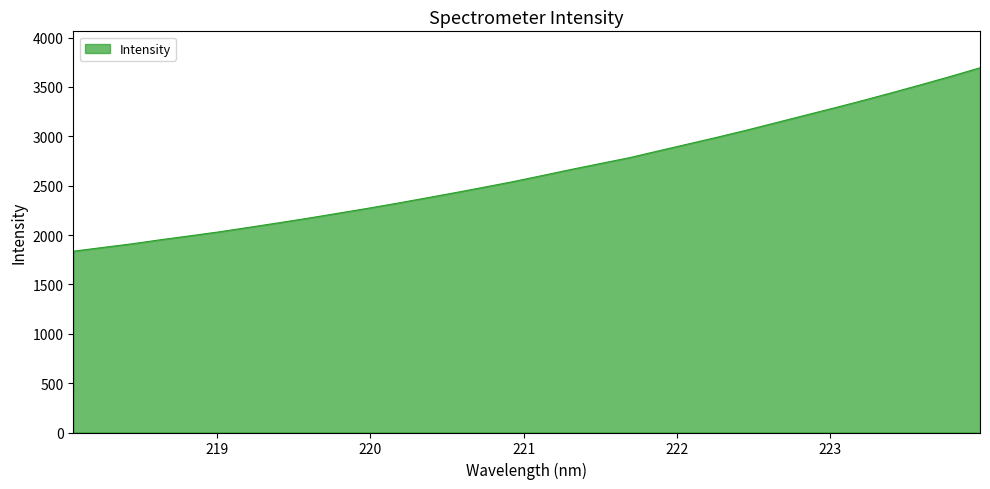

What is the maximum value shown in the chart?

3693.4